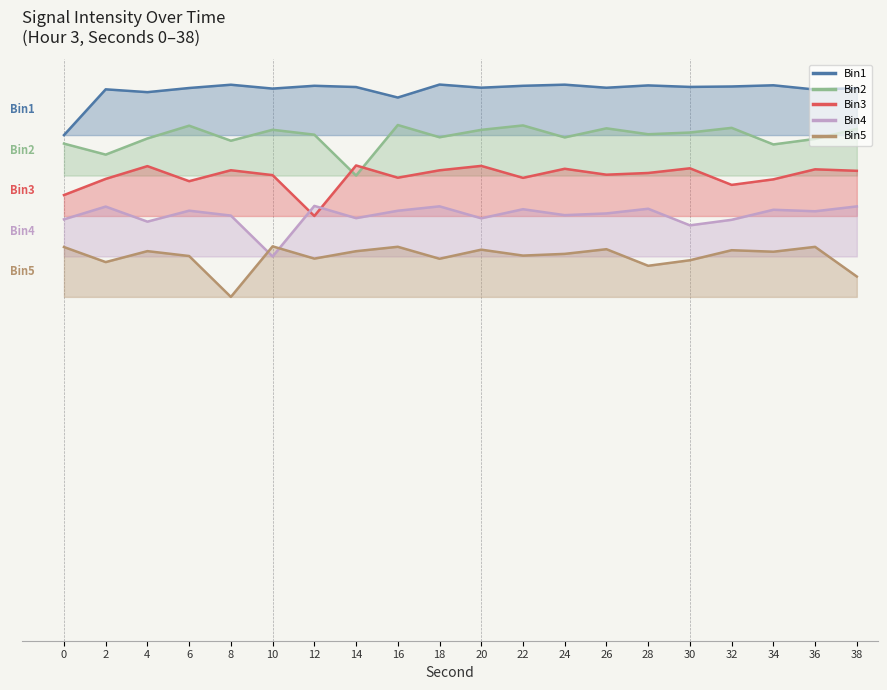

Which series has the largest total across all categories?

Intensity (dBm) - Bin1